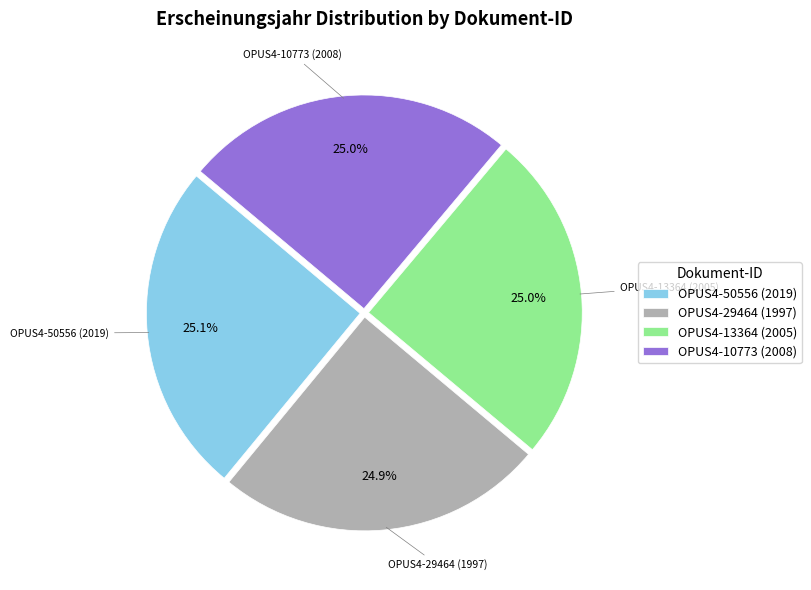

What percentage is the OPUS4-50556 (2019) slice, to the nearest percent?

25%